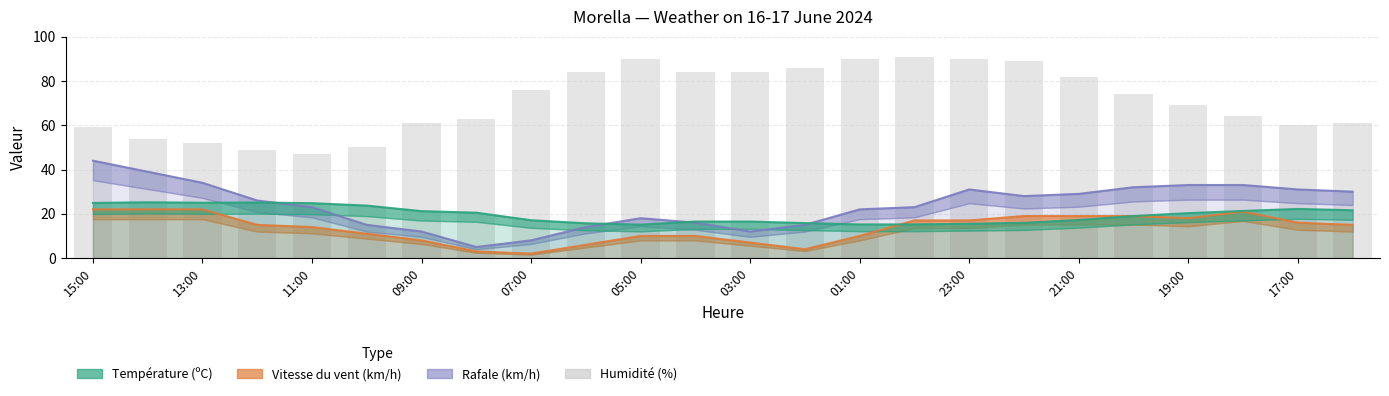

Does the chart contain any negative values?

No